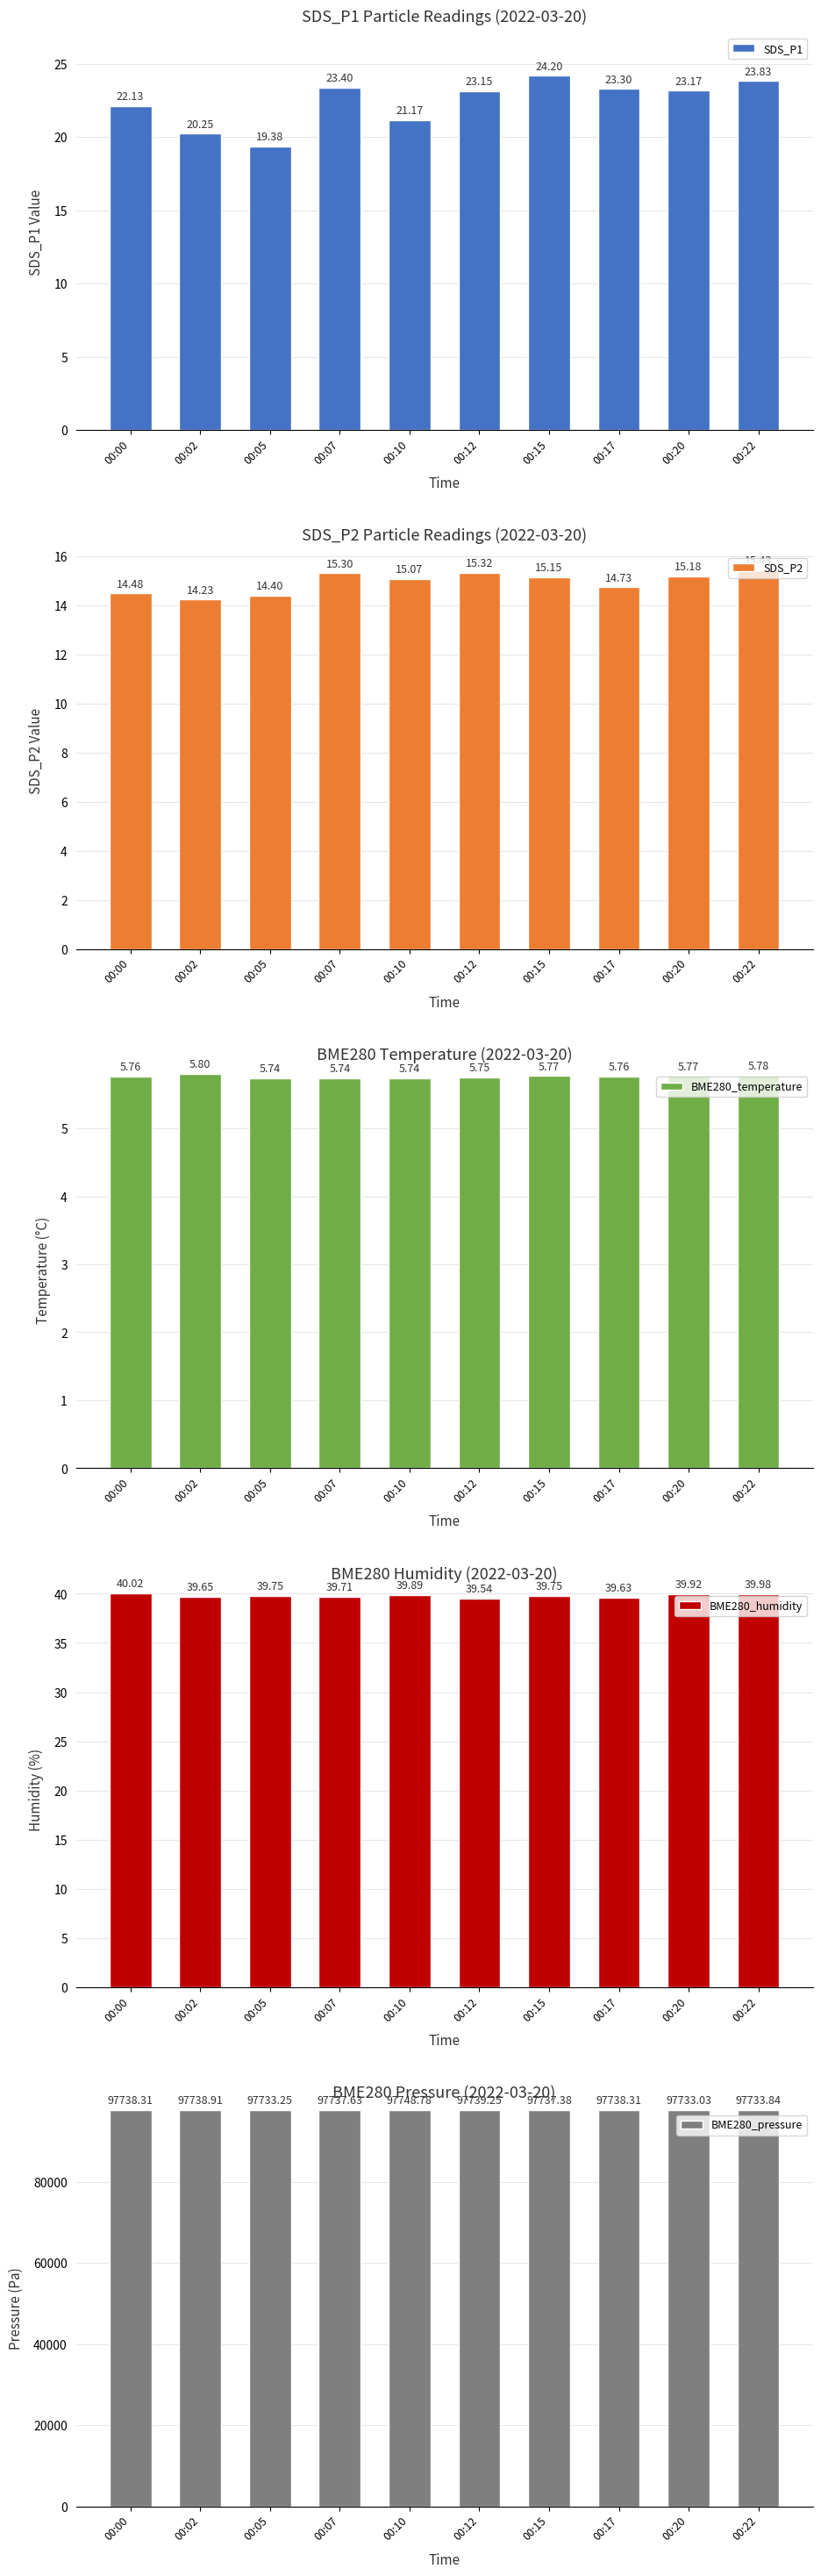

What is the lowest value of the BME280_humidity series?

39.5